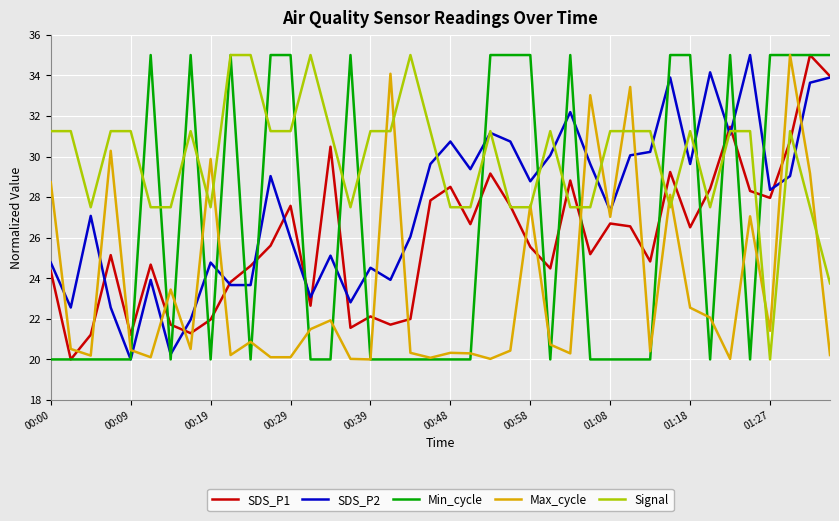

What is the difference between the maximum and minimum values in the SDS_P2 series?

15.0